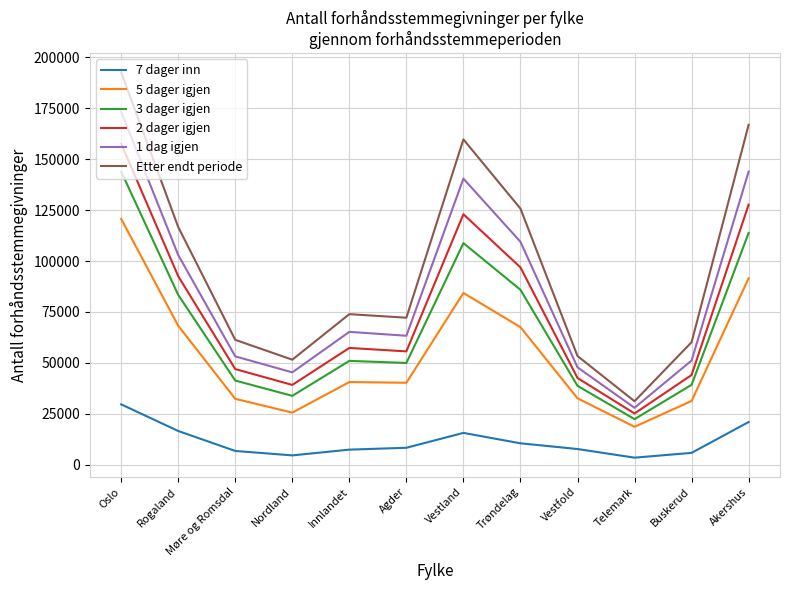

True or false: 2 dager igjen has a value of 59690 at Akershus.

False